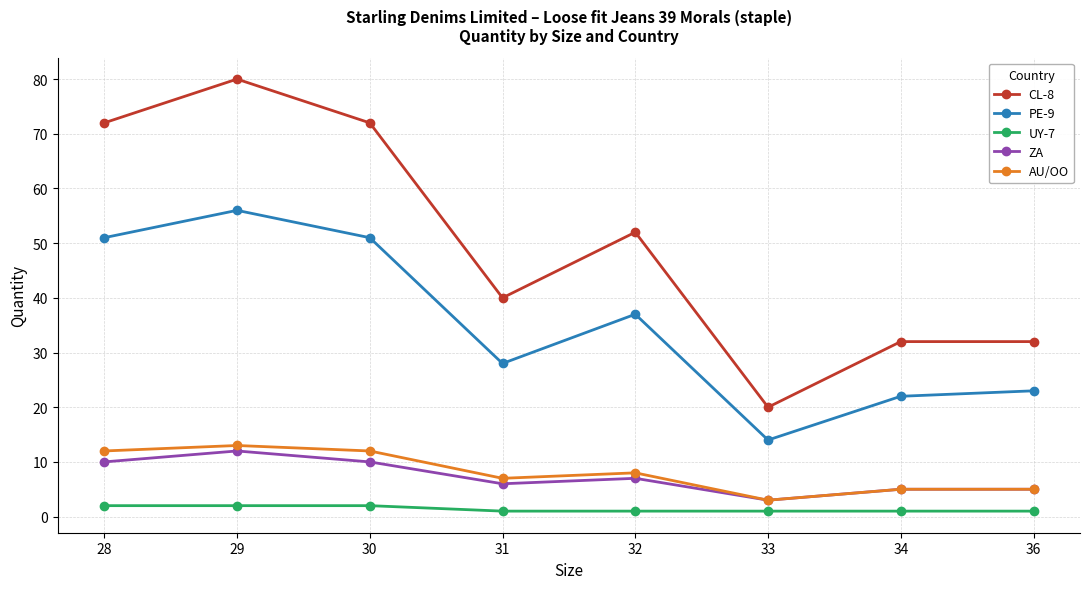

Between 29 and 33, which series saw the biggest shift?

CL-8